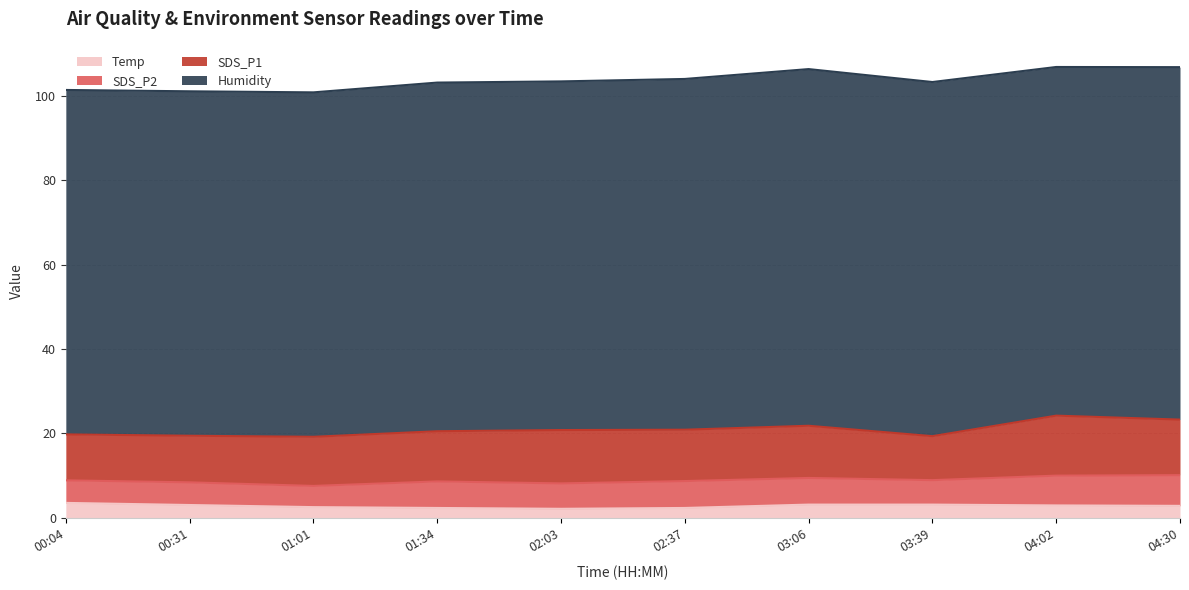

Is the value of Humidity at 01:01 greater than the value of SDS_P1 at 04:30?

Yes